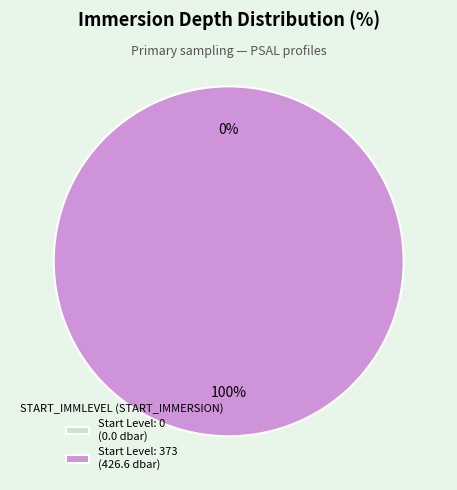

Which category has the biggest portion of the pie?

373